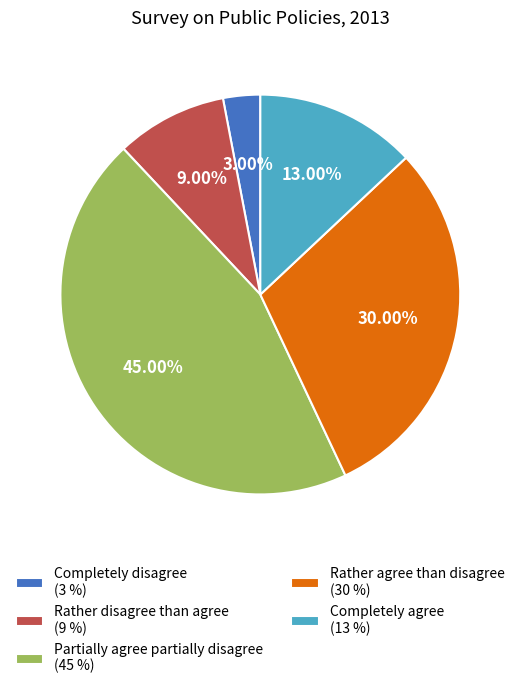

Count the number of slices in the pie.

5